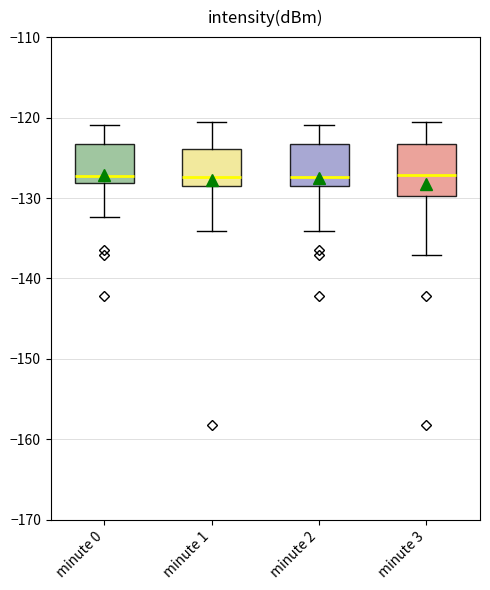

Reading left to right, read every box against the y-axis: the position of its median line, the range the box covers, and the ends of its whiskers. The values are not printed on the chart, so give them approximately, as read against the axis.

minute 0: median -127, box -128 to -123, whiskers -132 to -121
minute 1: median -127, box -129 to -124, whiskers -134 to -121
minute 2: median -127, box -129 to -123, whiskers -134 to -121
minute 3: median -127, box -130 to -123, whiskers -137 to -121